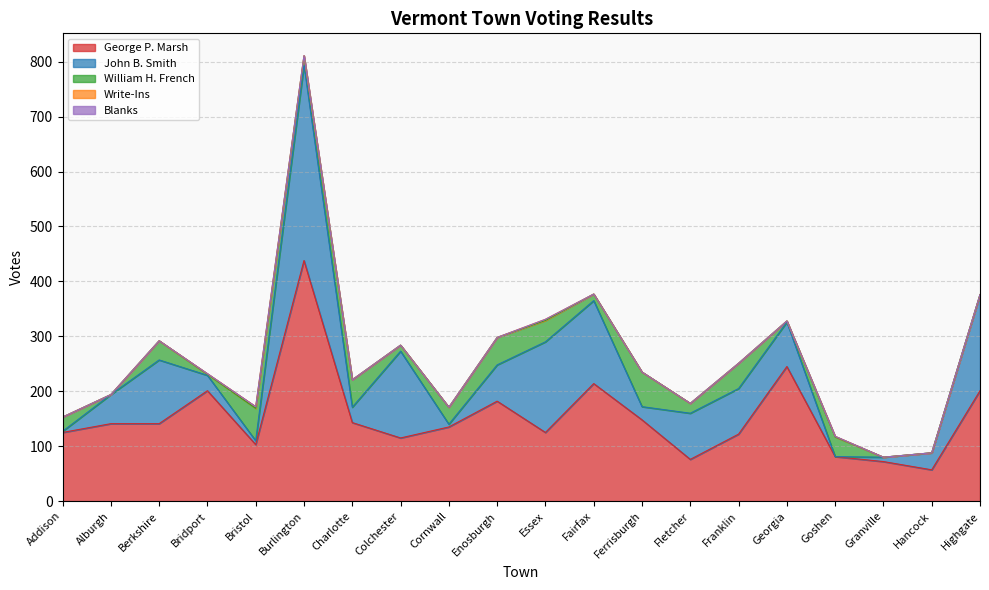

What is the total value across all series at Essex?

331